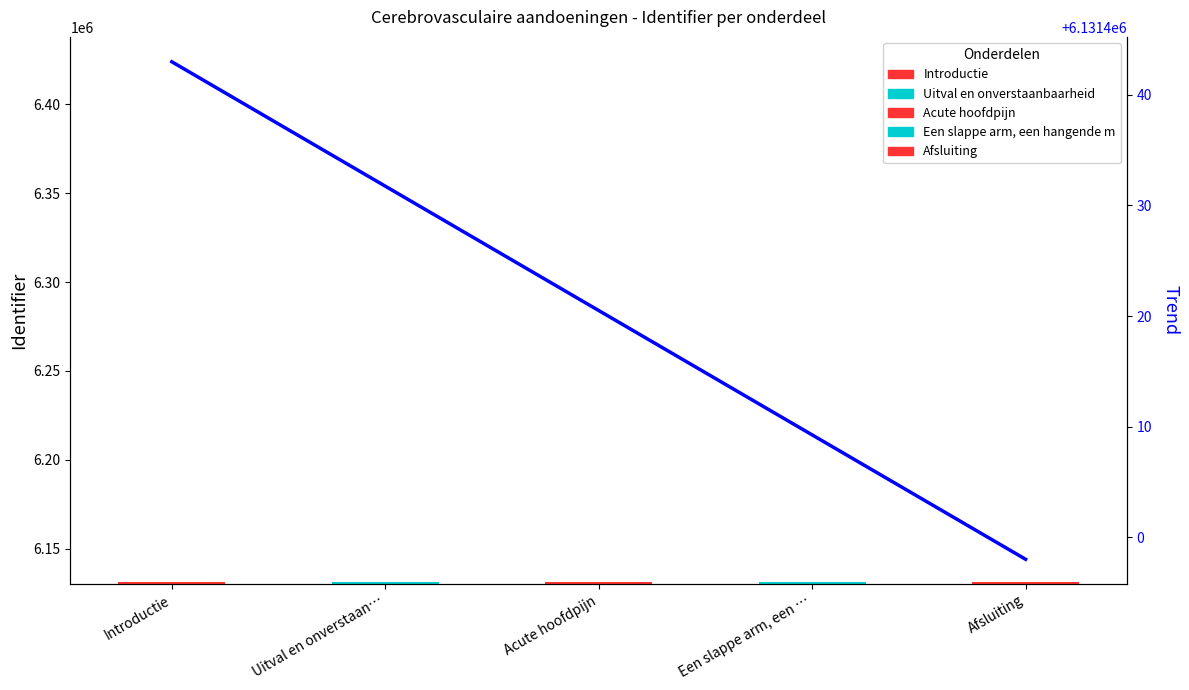

What position from the left is Afsluiting?

5